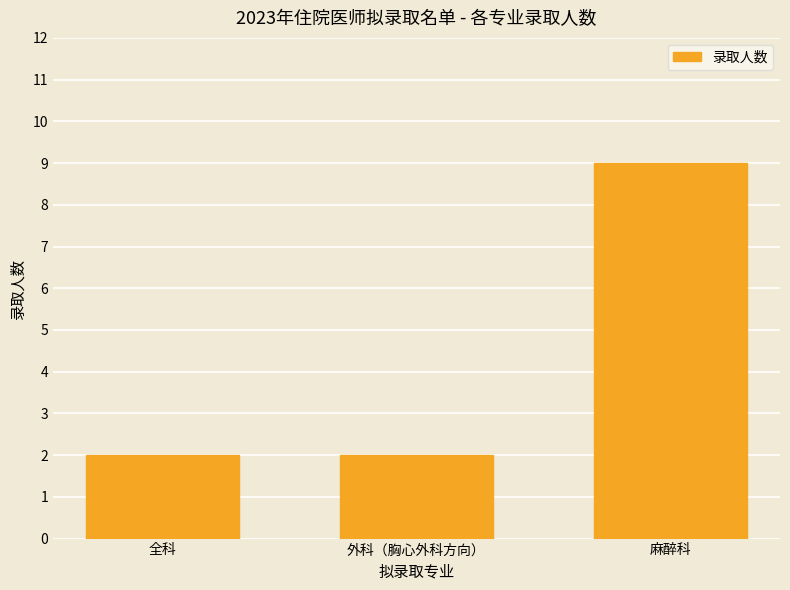

What is the difference between the values at 全科 and 麻醉科?

7